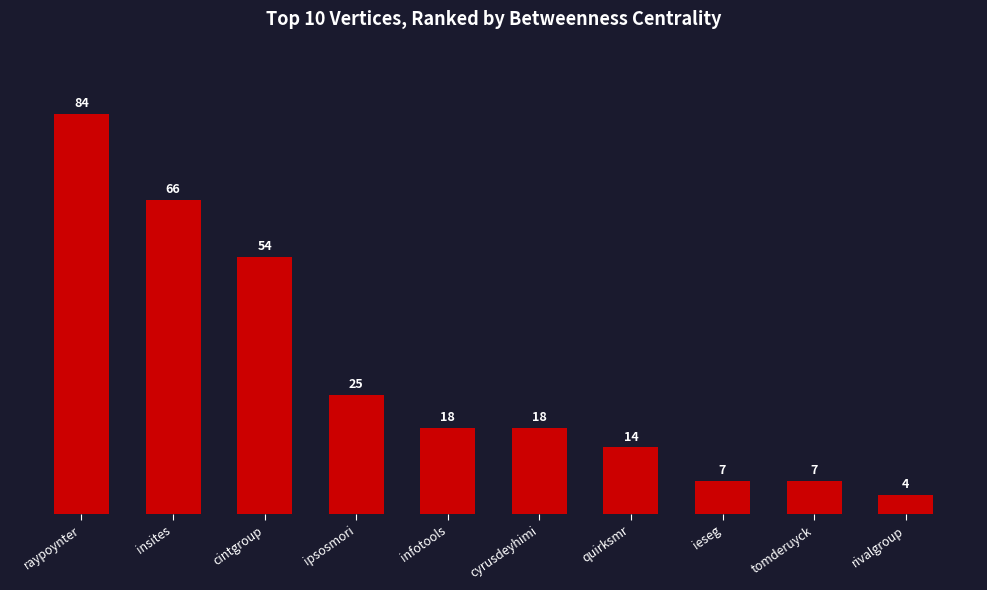

Where is the data nearest to the value 44?

cintgroup